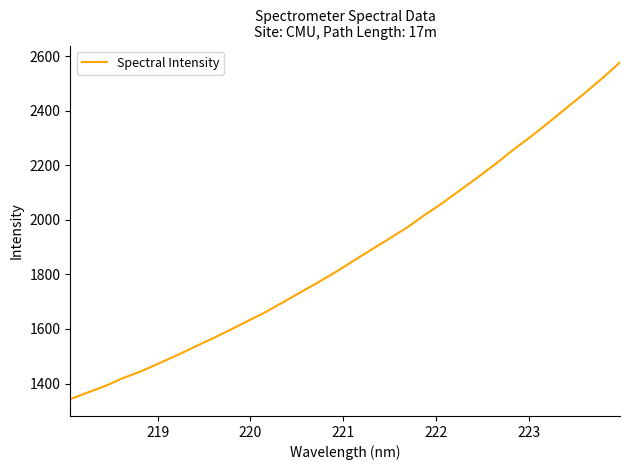

What is the greatest value displayed?

2576.7